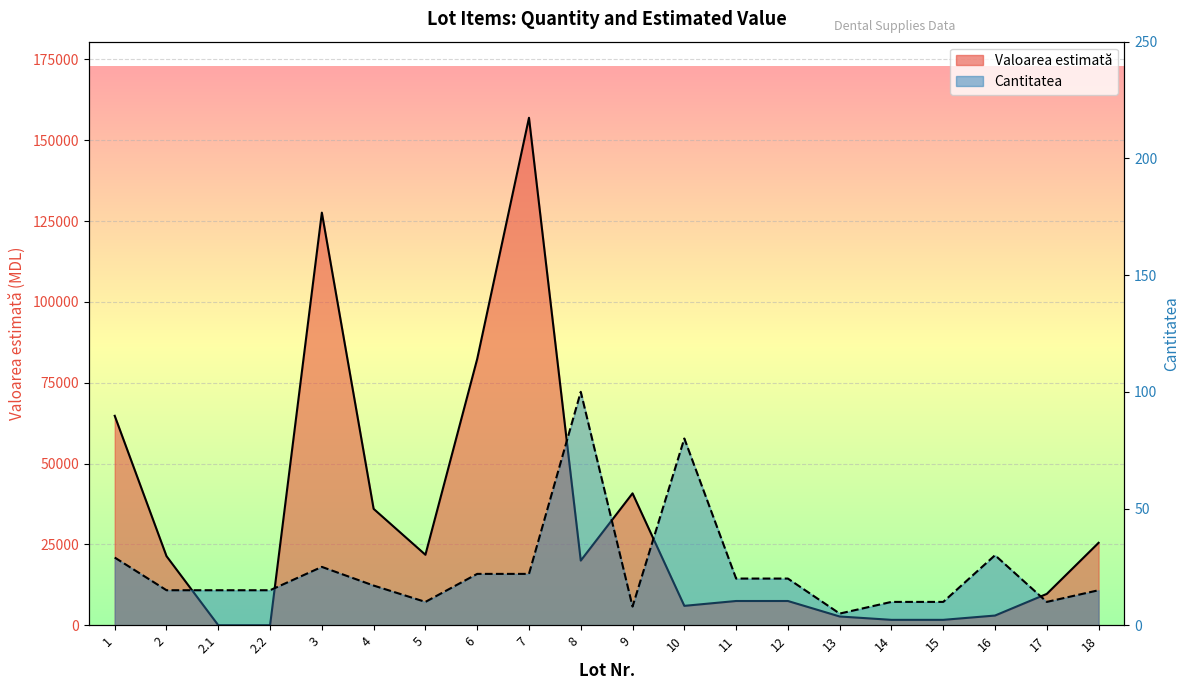

What position from the right is 2?

19